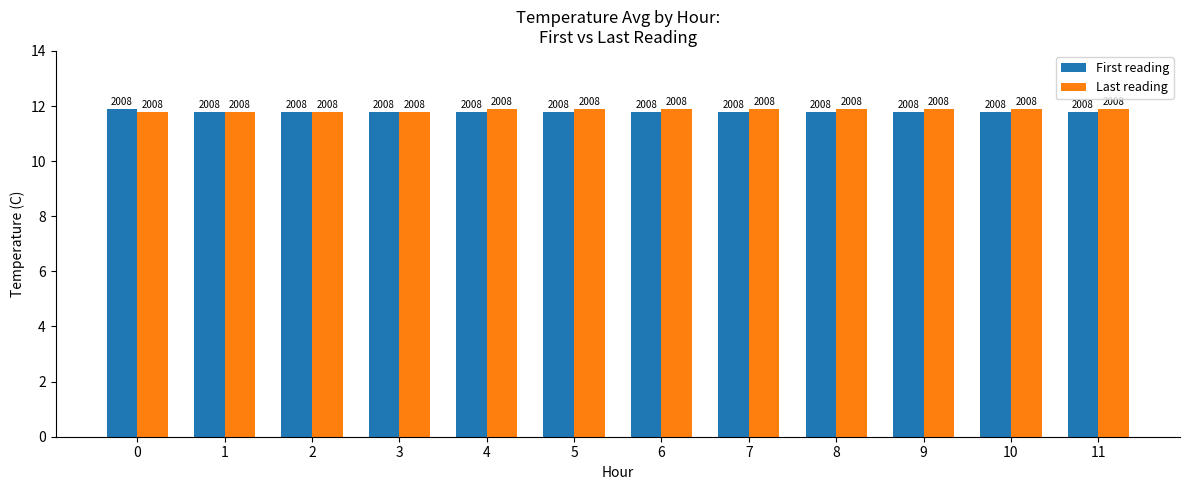

What are all the series names shown in the legend?

First reading, Last reading